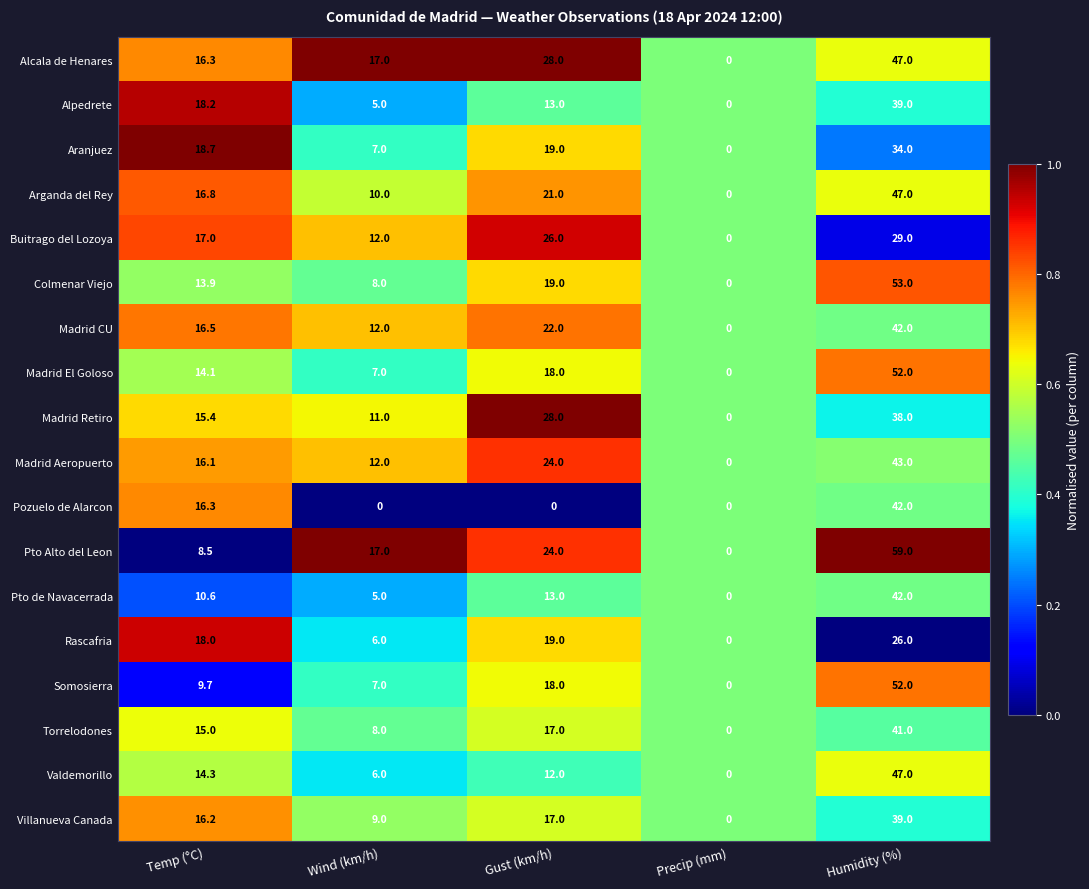

What is the average value of the Buitrago del Lozoya series?

16.8